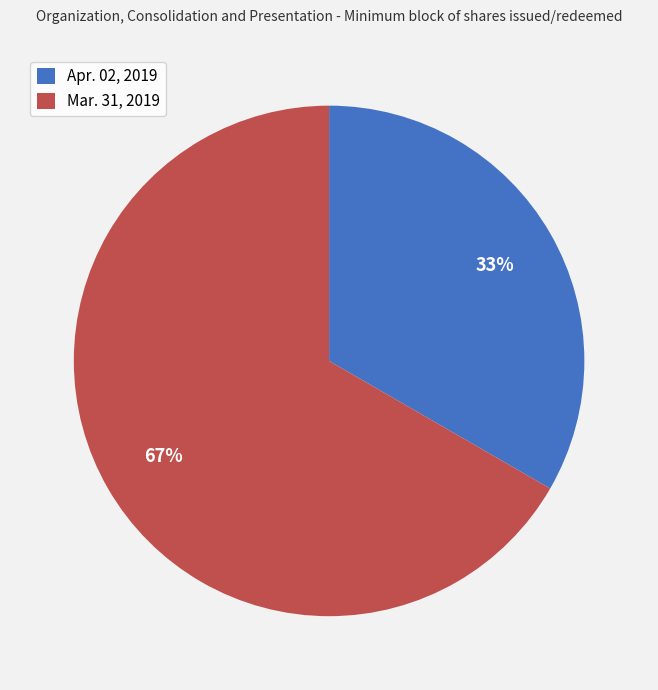

Rank the categories by value from lowest to highest.

Apr. 02, 2019, Mar. 31, 2019